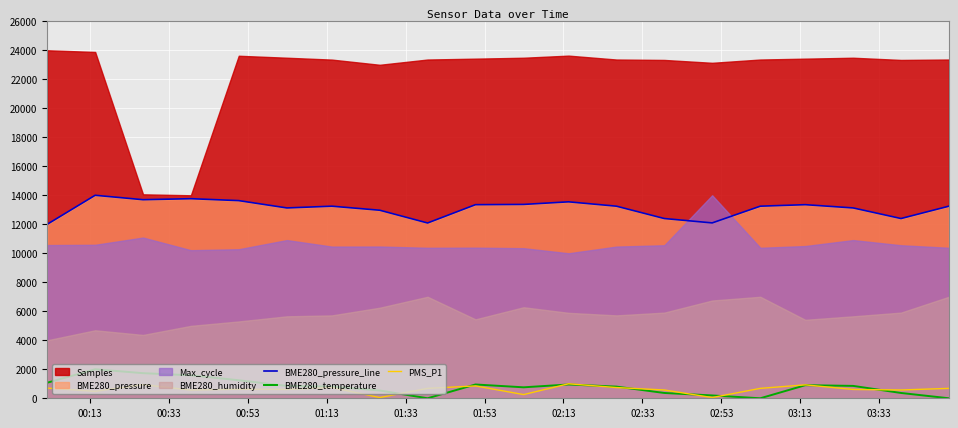

True or false: BME280_temperature and BME280_pressure_line intersect in this chart.

False